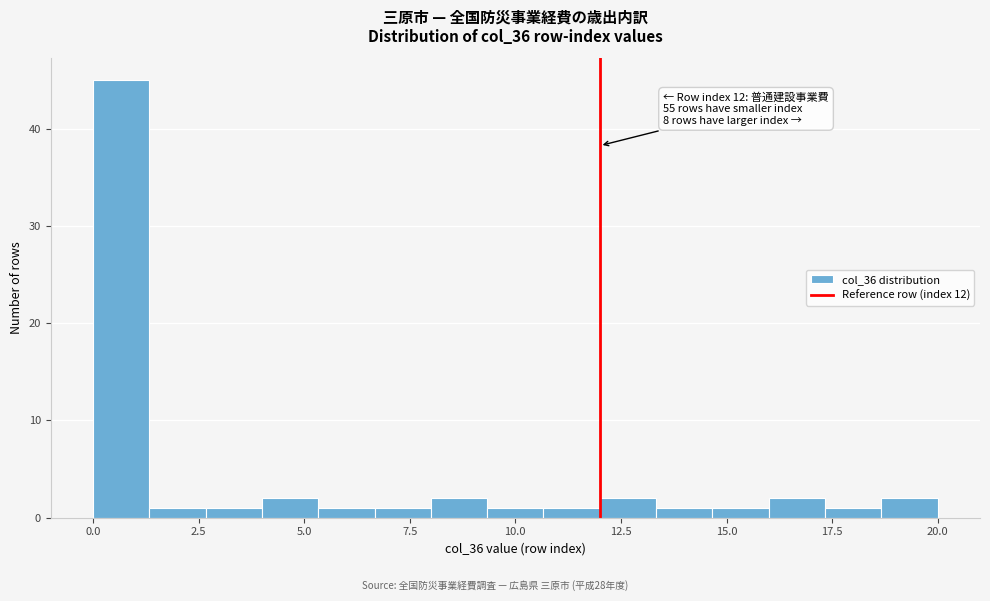

Read against the x-axis, roughly where is the centre of the tallest bar?

0.5